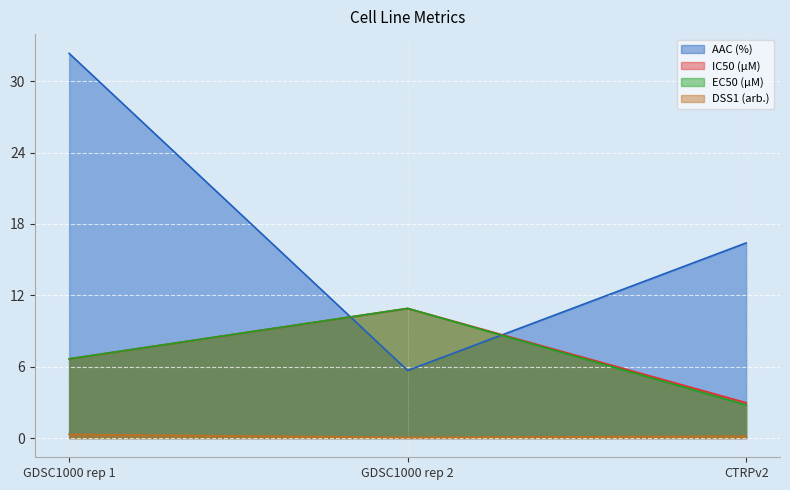

What is the spread (max minus min) of values at GDSC1000 rep 2?

10.9